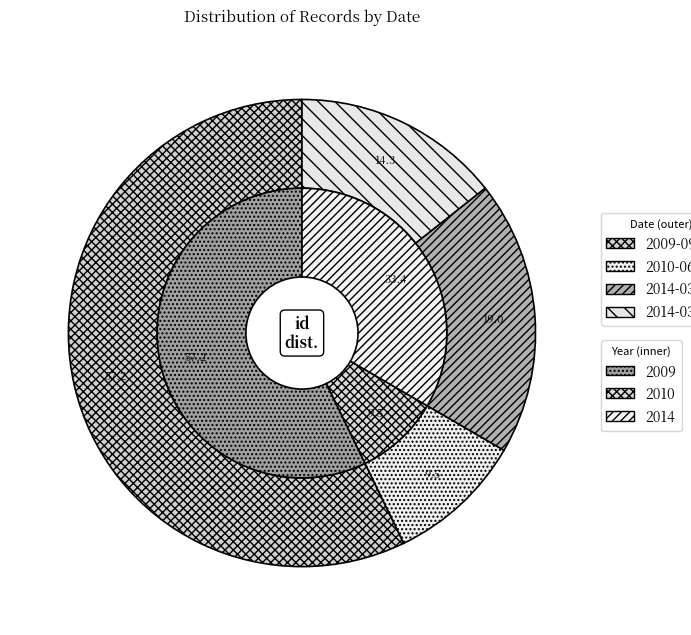

Approximately how many times larger is the value at 2014-03-12 compared to 2010-06-29?

1.5